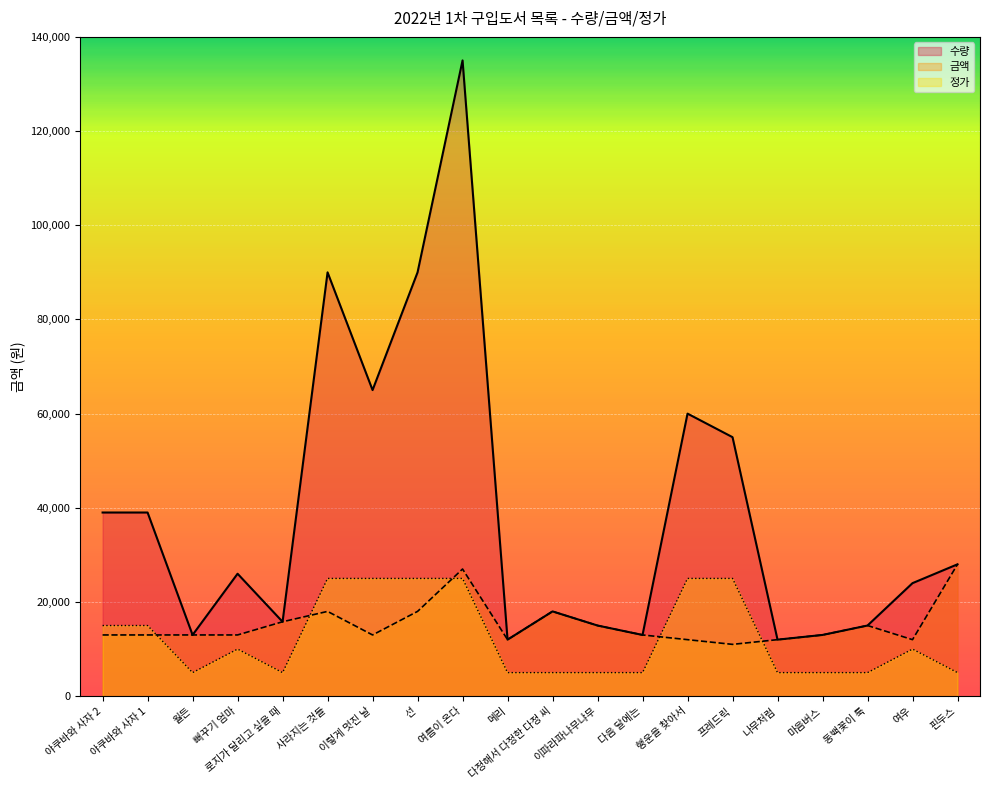

True or false: 정가 and 금액 intersect in this chart.

False